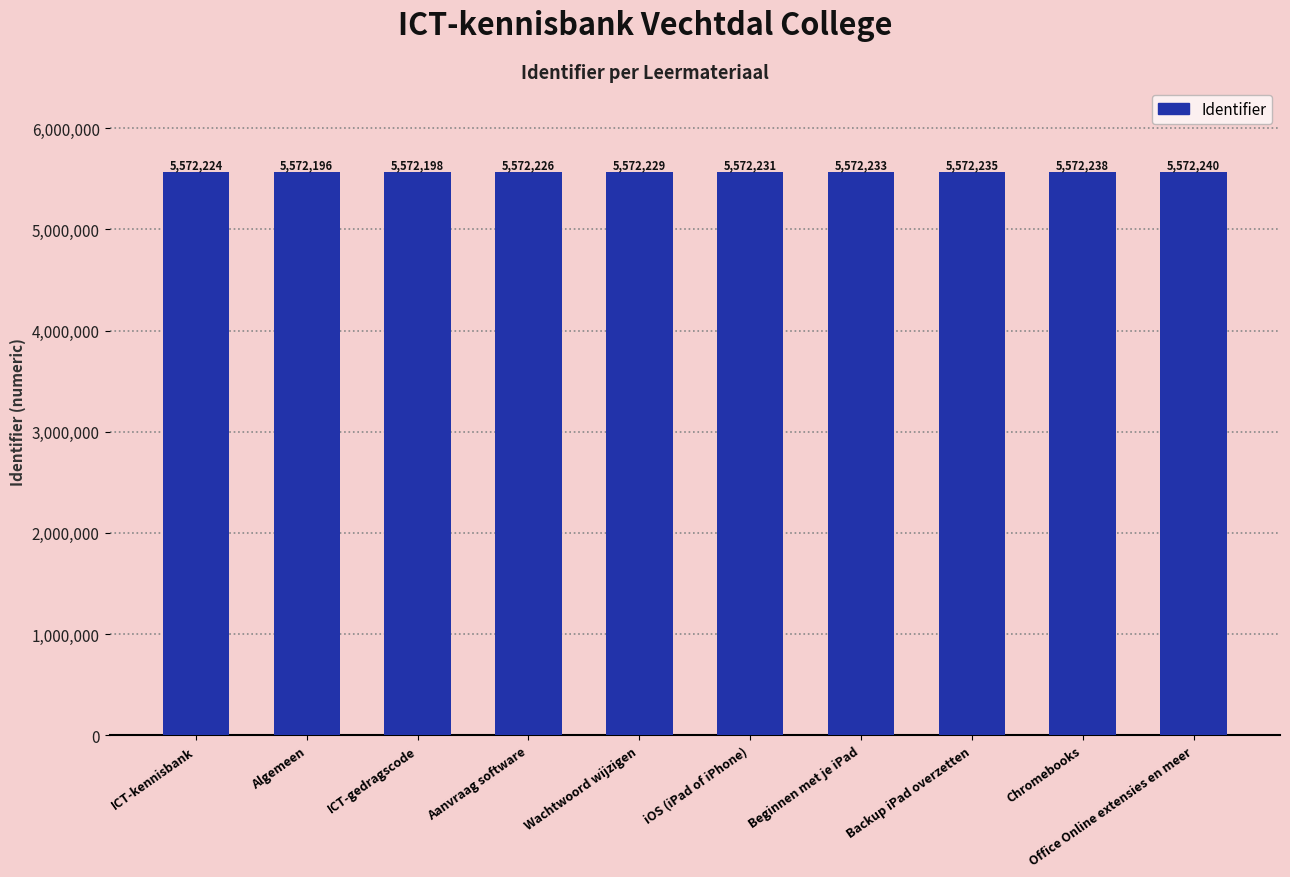

Rank the categories by value from highest to lowest.

Office Online extensies en meer, Chromebooks, Backup iPad overzetten, Beginnen met je iPad, iOS (iPad of iPhone), Wachtwoord wijzigen, Aanvraag software, ICT-kennisbank, ICT-gedragscode, Algemeen